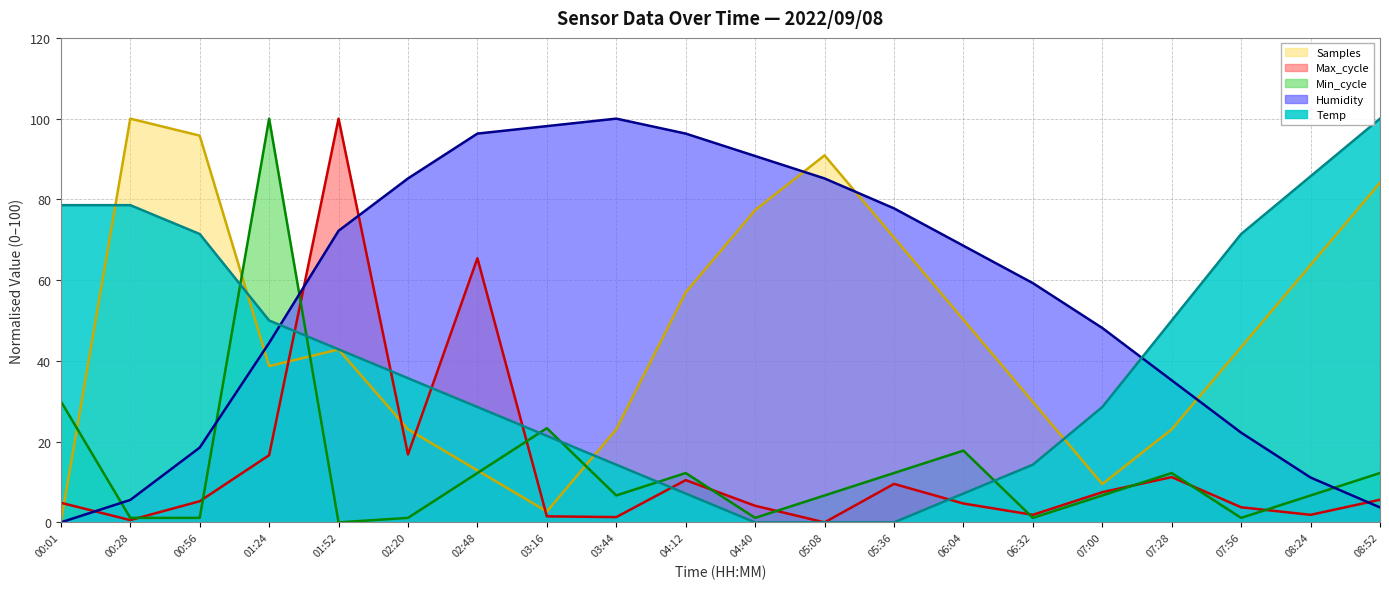

True or false: Humidity has more than 2 points higher than both neighbors.

False